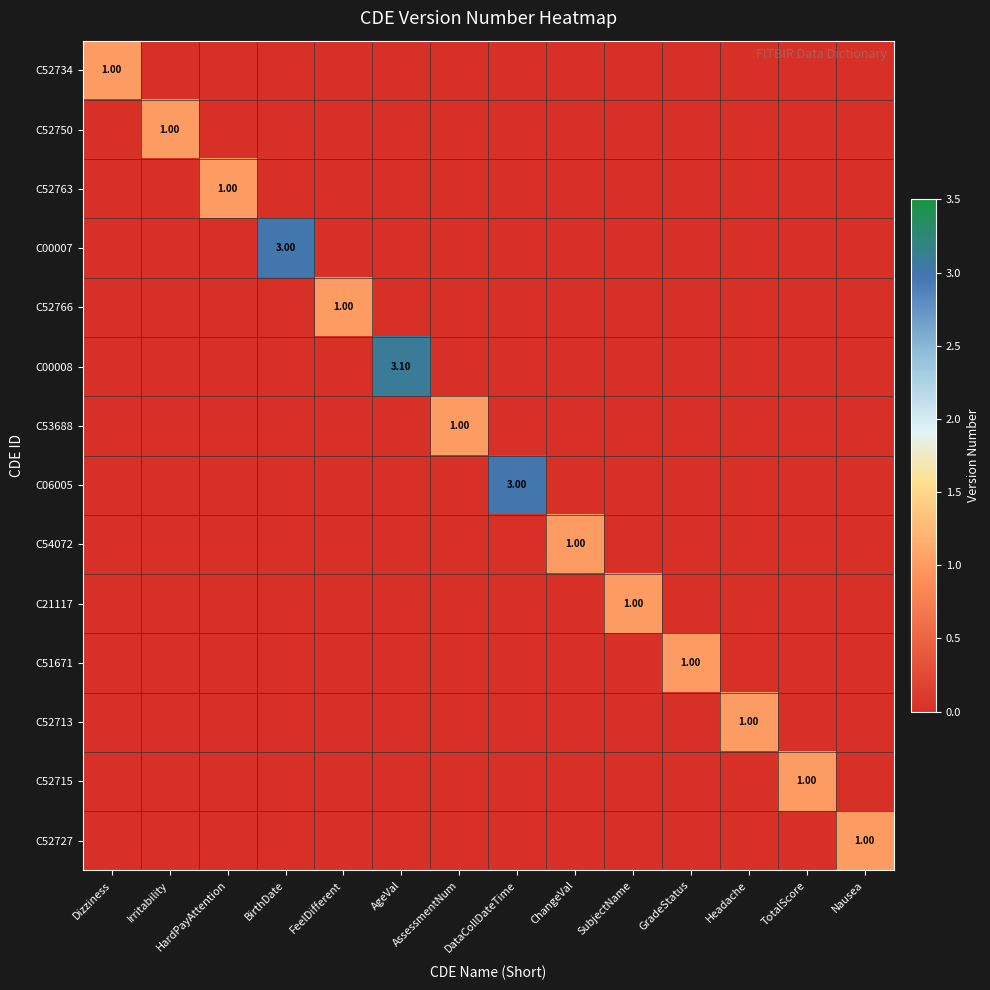

Rank the series by their maximum value, from highest to lowest.

C00008, C00007, C06005, C52734, C52750, C52763, C52766, C53688, C54072, C21117, C51671, C52713, C52715, C52727